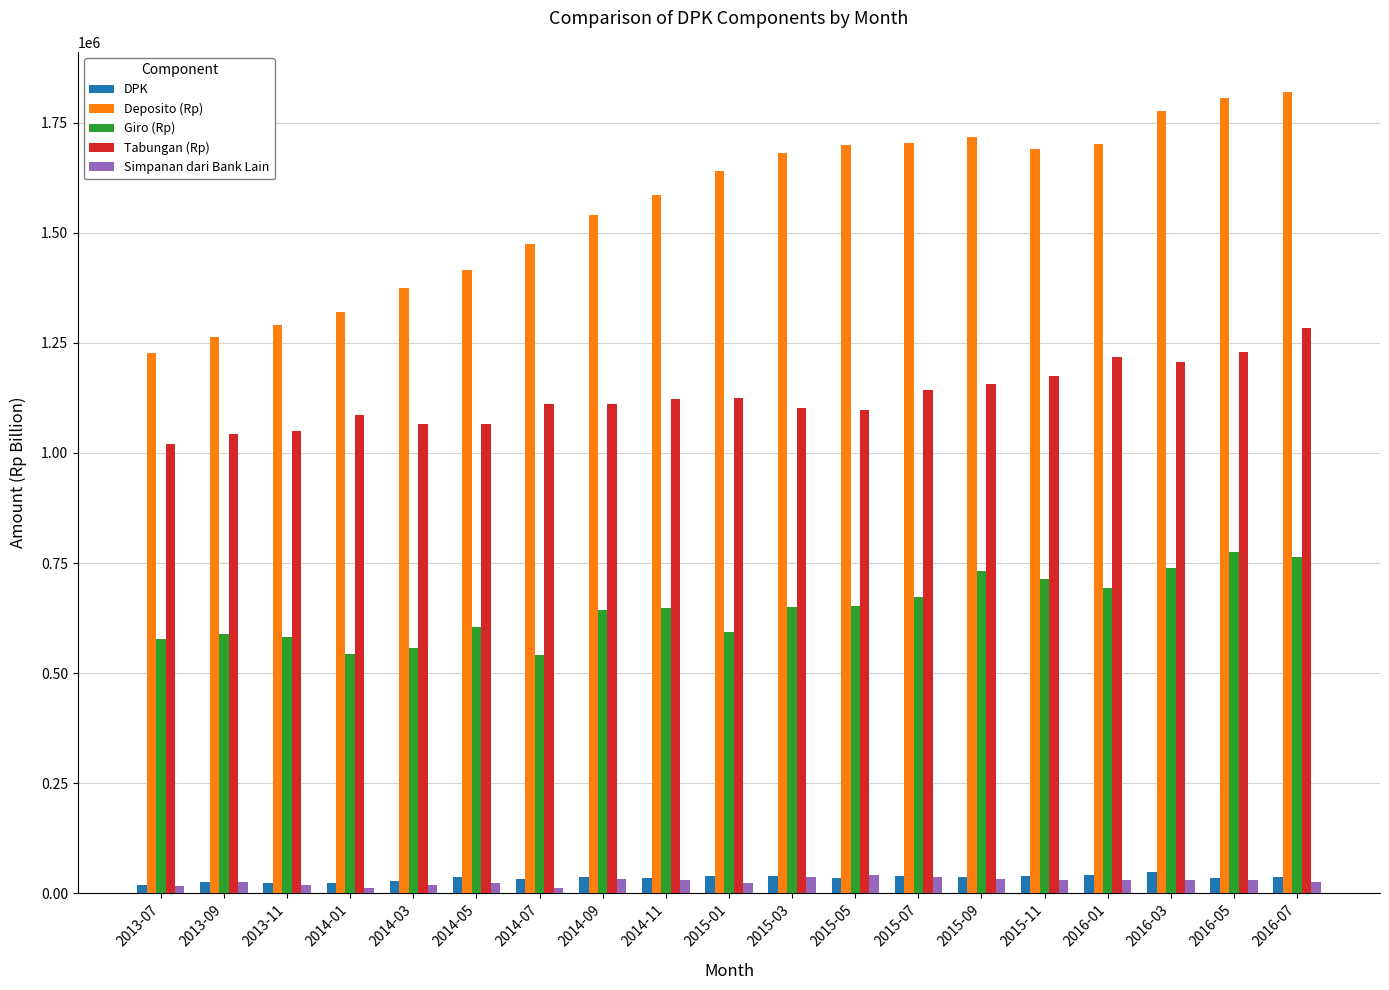

Which series has the largest total across all categories?

Deposito (Rp)